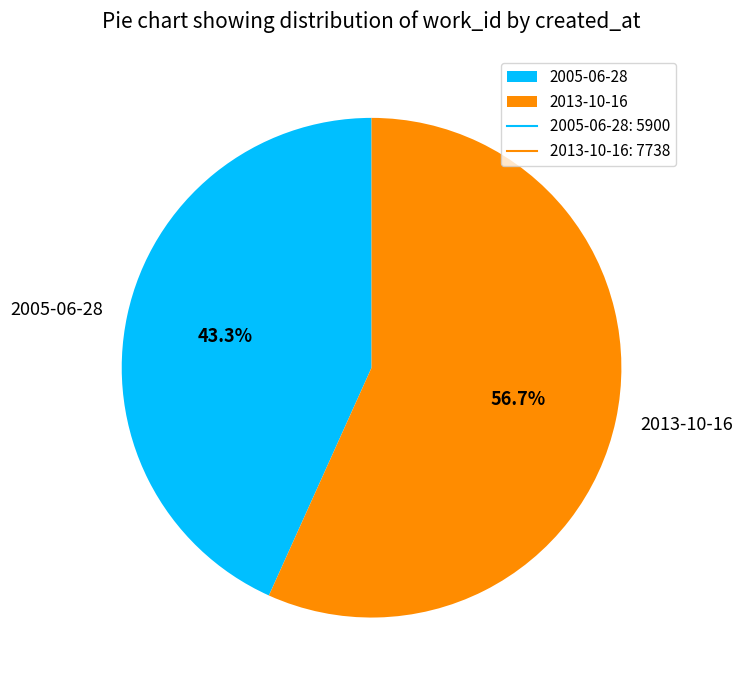

Between 2005-06-28 and 2013-10-16, which is larger?

2013-10-16